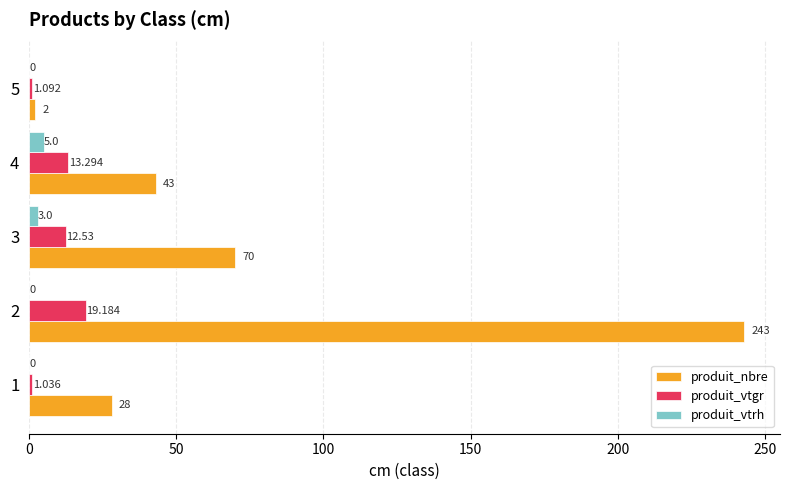

Is the value of produit_nbre at 2 greater than the value of produit_vtgr at 3?

Yes